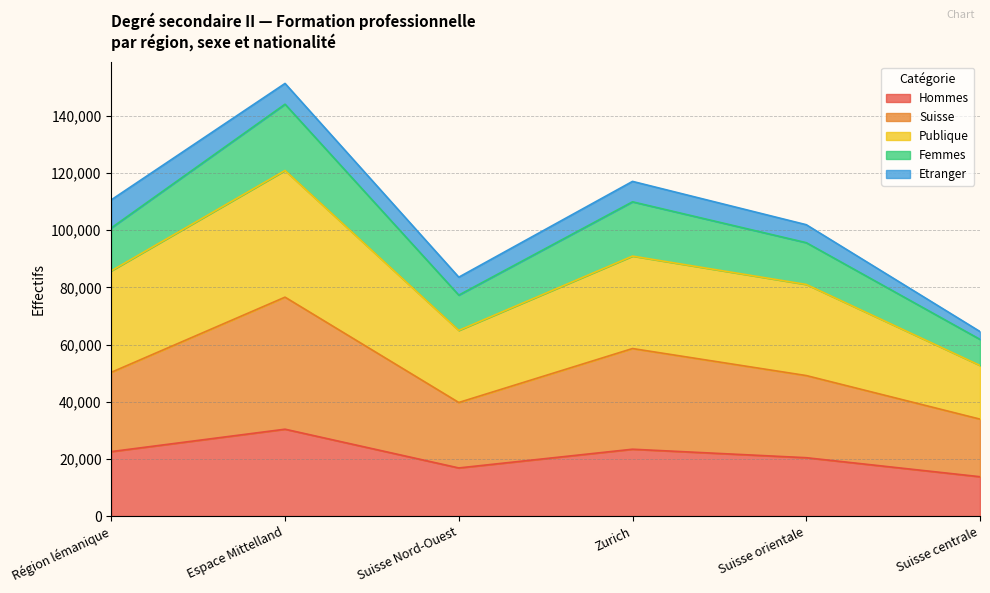

True or false: Suisse and Hommes intersect in this chart.

False